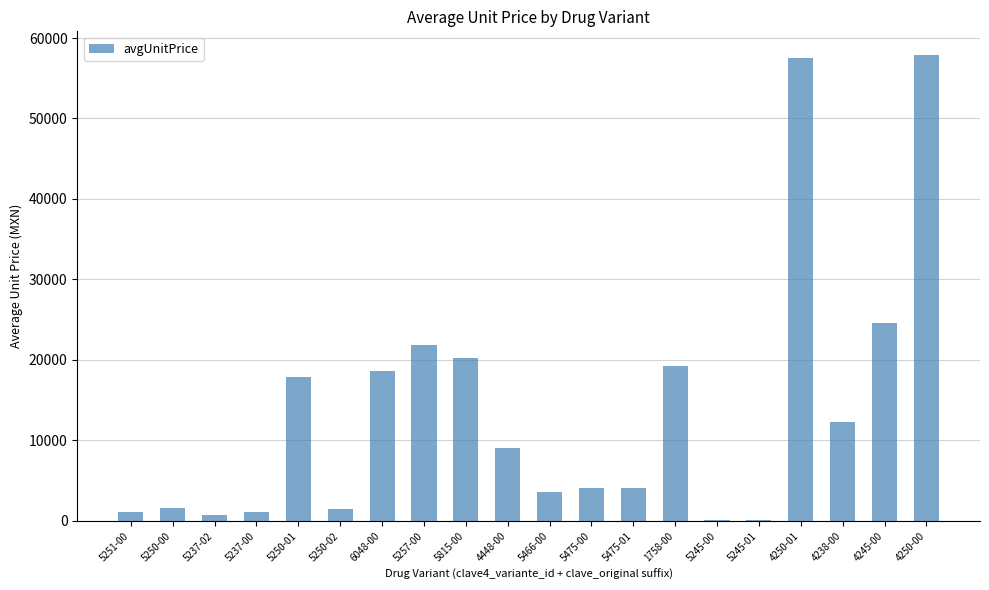

Is it true that the value at 4245-00 is 24585.3?

True